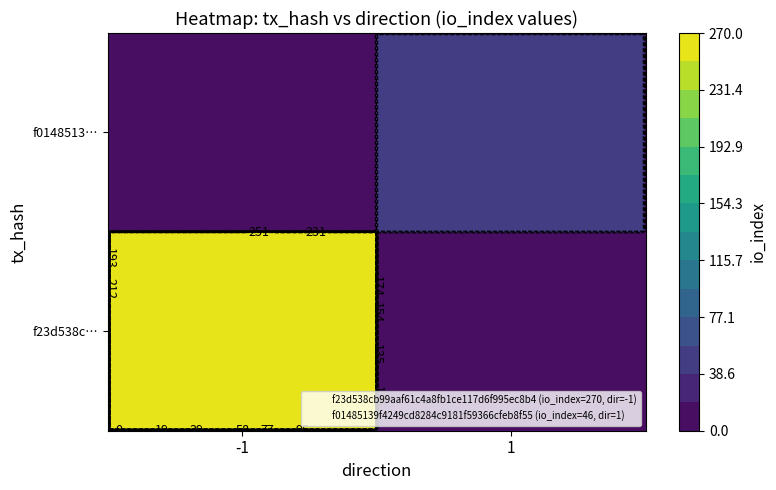

Reading left to right, transcribe all the data shown in this chart.

f23d538cb99aaf61c4a8fb1ce117d6f995ec8b4: direction=-1	io_index=270
f01485139f4249cd8284c9181f59366cfeb8f55: direction=1	io_index=46